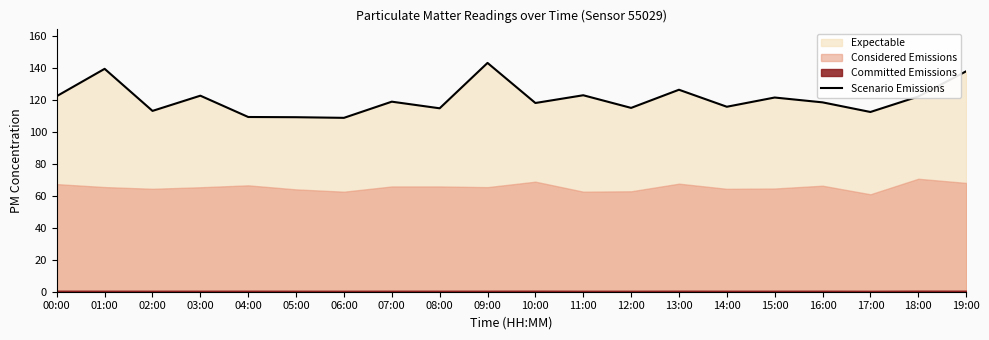

How many data points are less than 119?

10